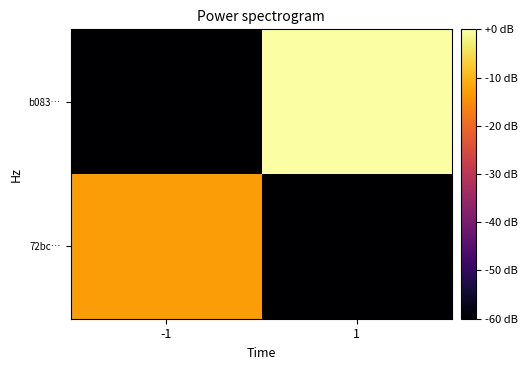

Reading left to right, extract all data points from this chart.

72bc…: -1=-12.9	1=-60.0
b083…: -1=-60.0	1=0.0